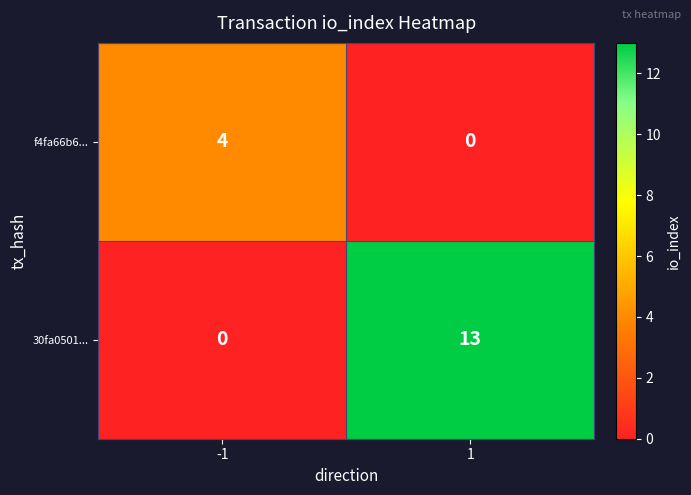

What is the difference between the 30fa0501... values at 1 and -1?

13